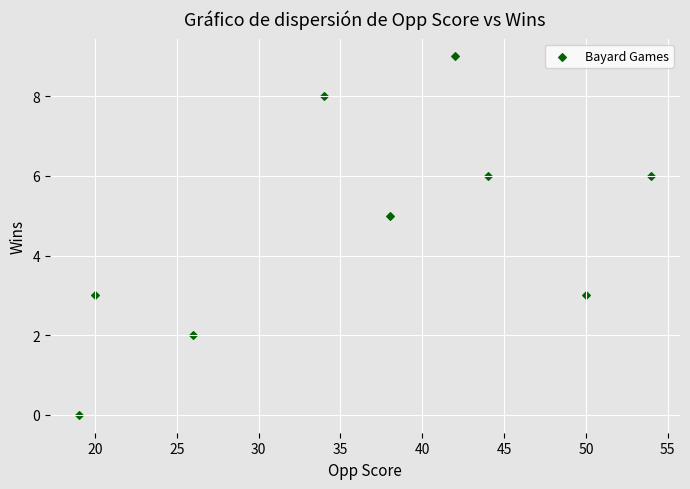

What is the range of Y values (max minus min)?

9